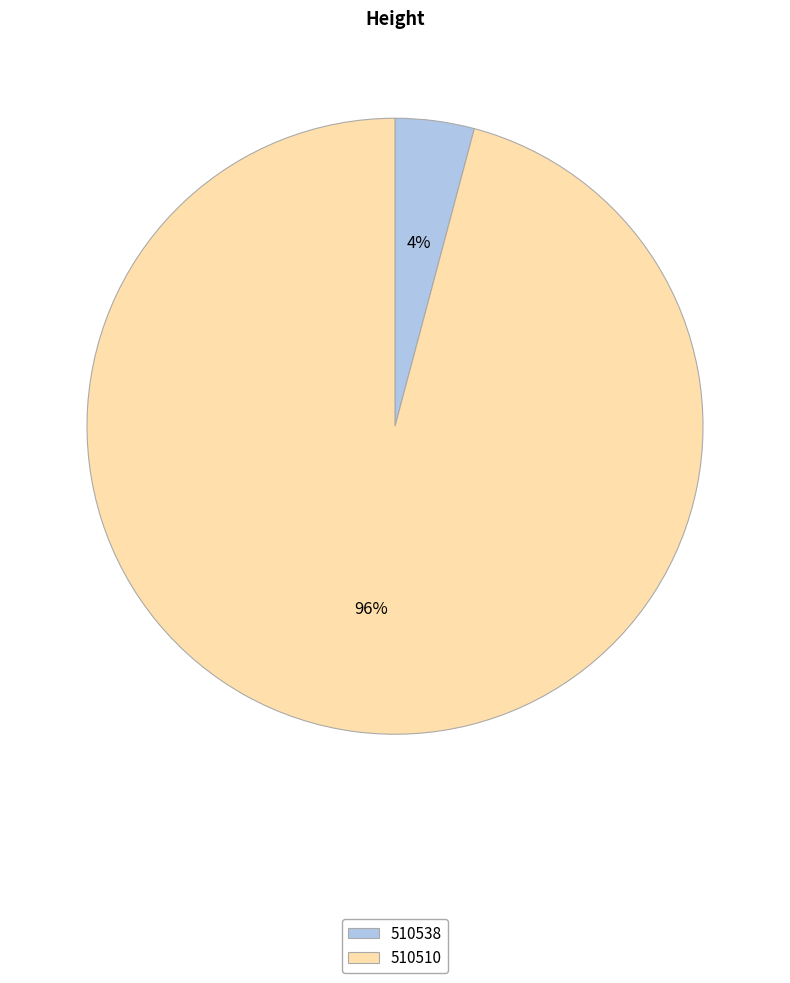

To the nearest percent, what is the average slice percentage?

50%